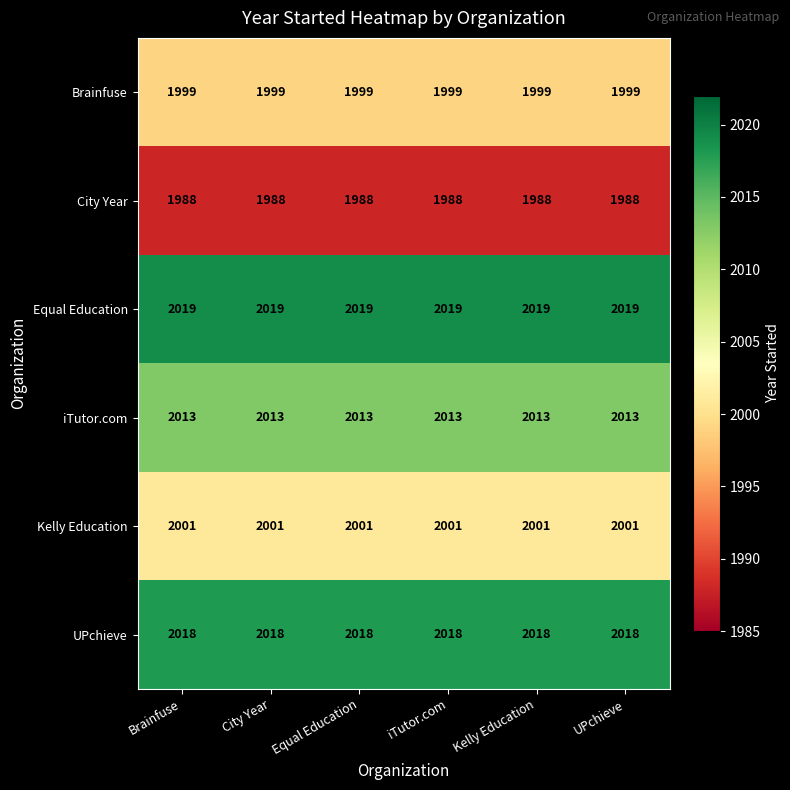

What is the greatest value displayed?

2019